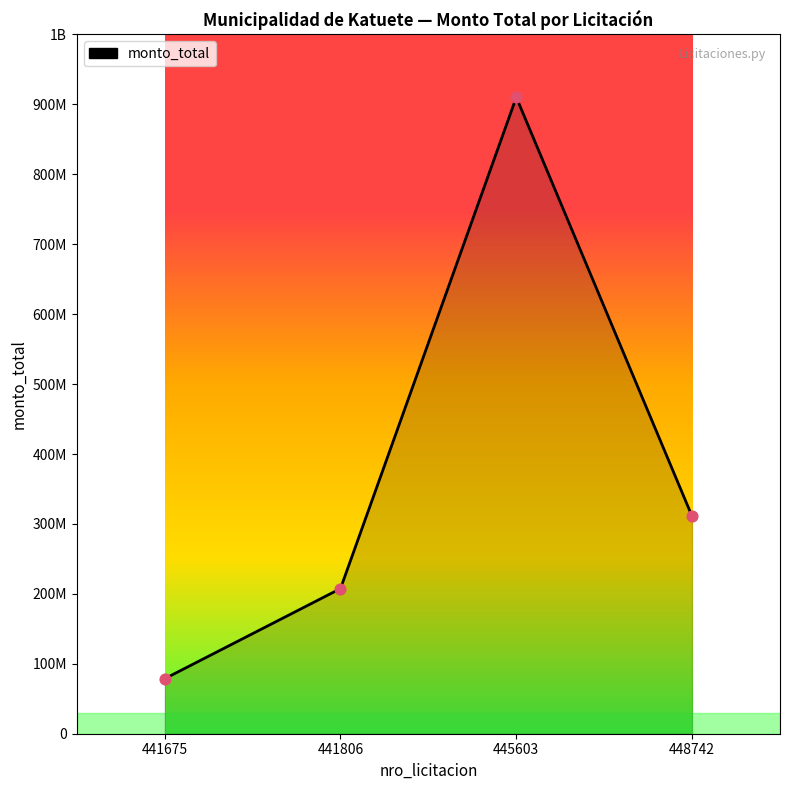

Is this an area chart (filled region under the line)?

Yes